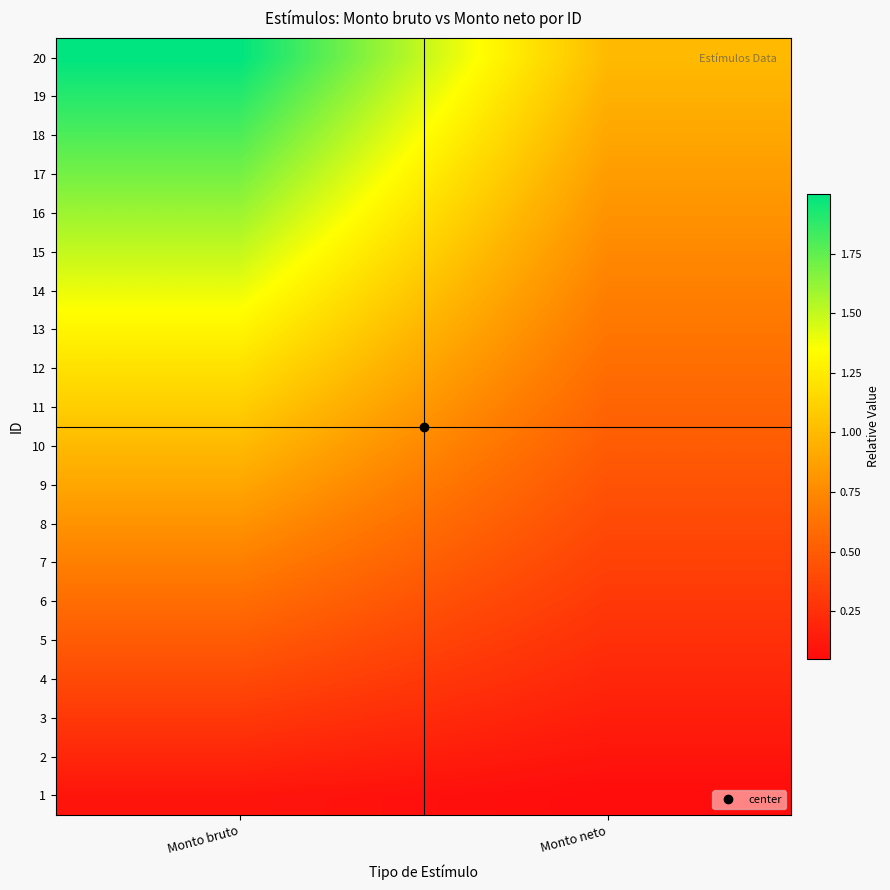

At which category is the sum across all series the highest?

Monto bruto